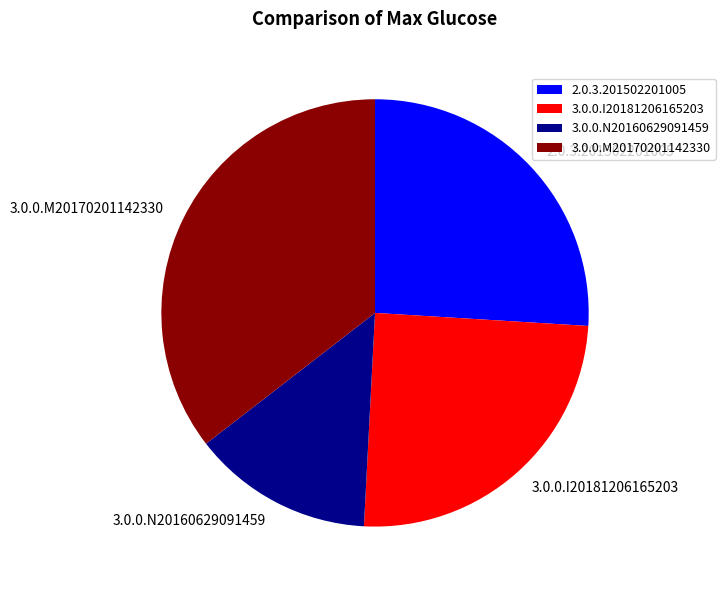

Which slice is the smallest?

3.0.0.N20160629091459